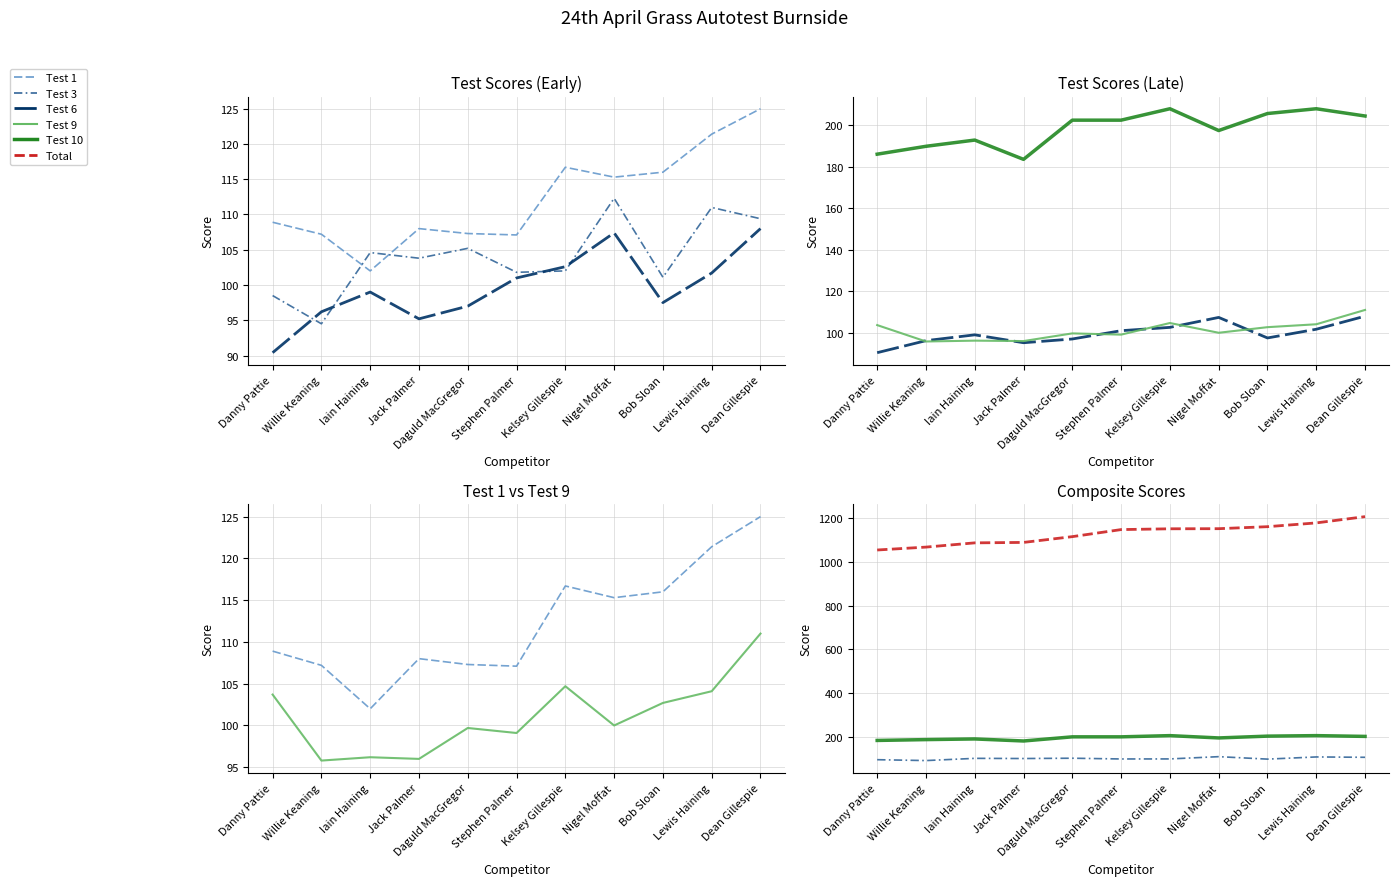

At which category is the sum across all series the highest?

Dean Gillespie